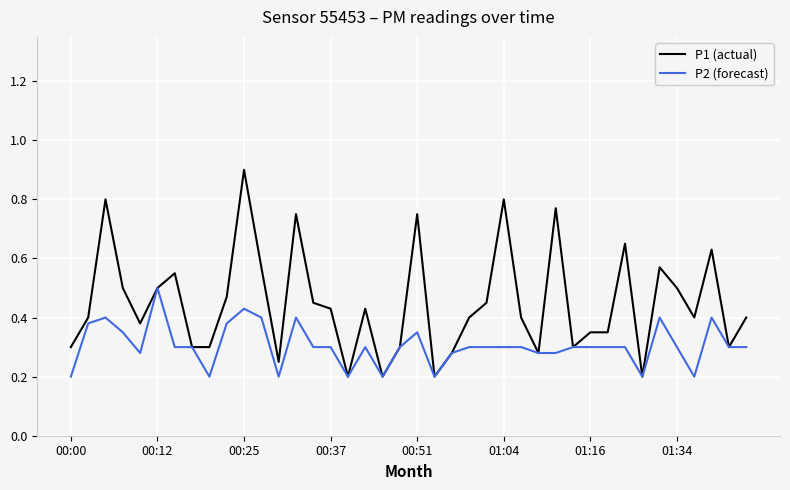

Which series has the largest total across all categories?

P1 (actual)